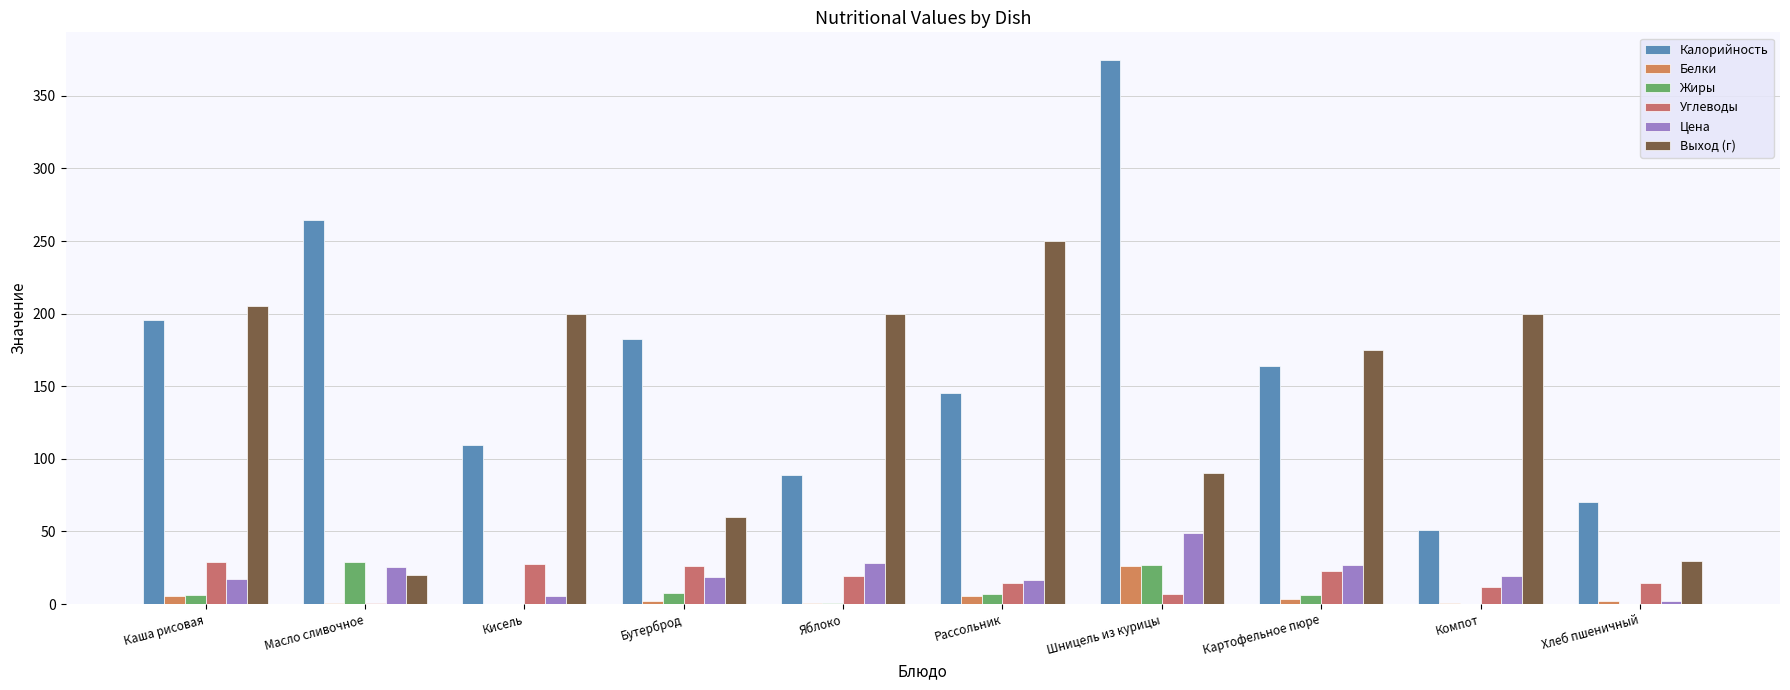

The Белки series shows 1.6 at Рассольник. True or false?

False